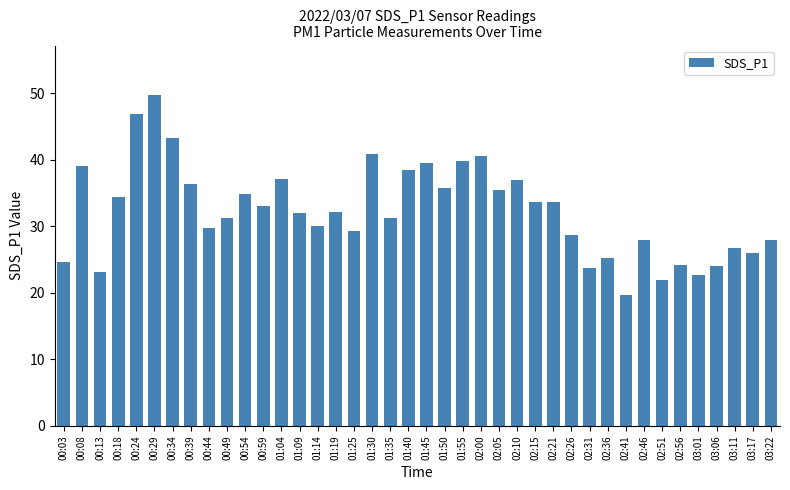

Count the number of categories in the chart.

40